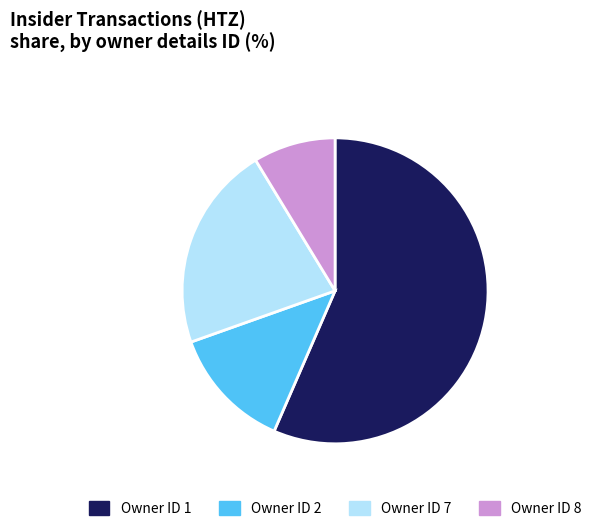

Is there any slice that represents more than half of the pie?

Yes